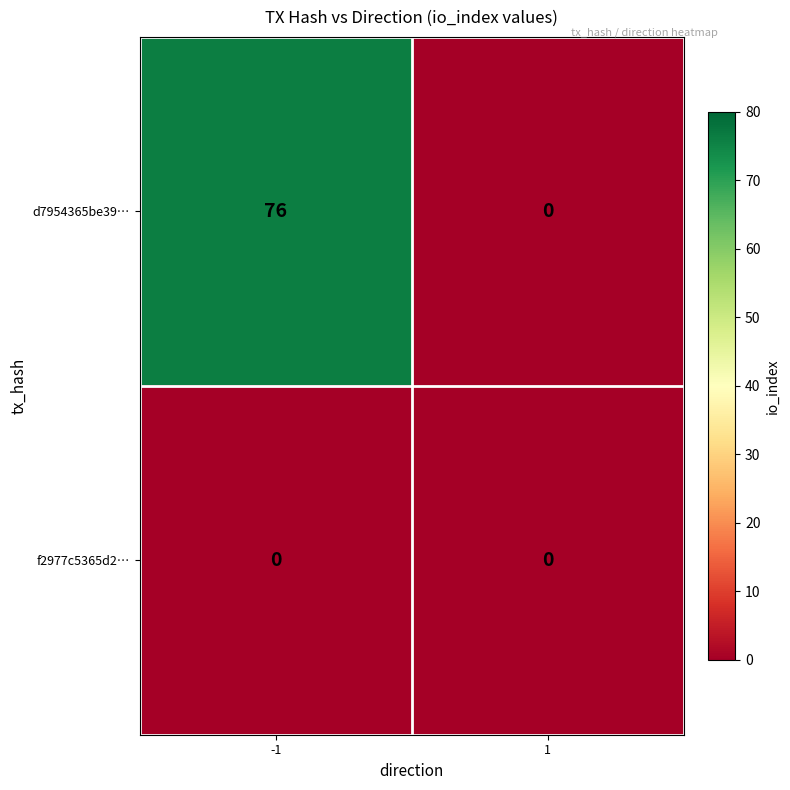

Rank the series at -1 from lowest to highest value.

f2977c5365d2…, d7954365be39…